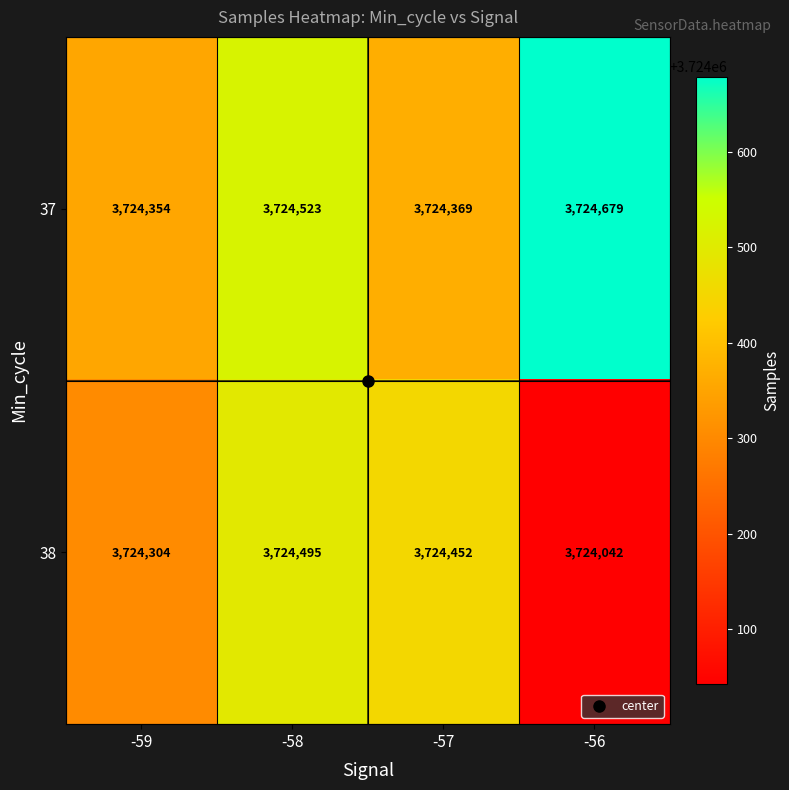

What is the maximum value for 38?

3724495